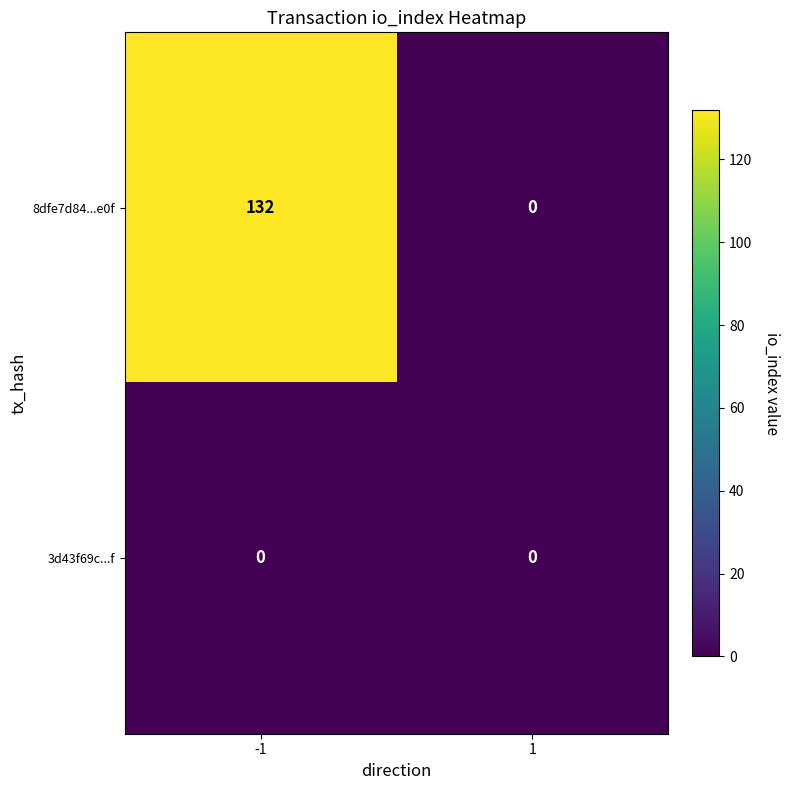

At -1, list the series in order from largest to smallest.

8dfe7d84...e0f, 3d43f69c...f